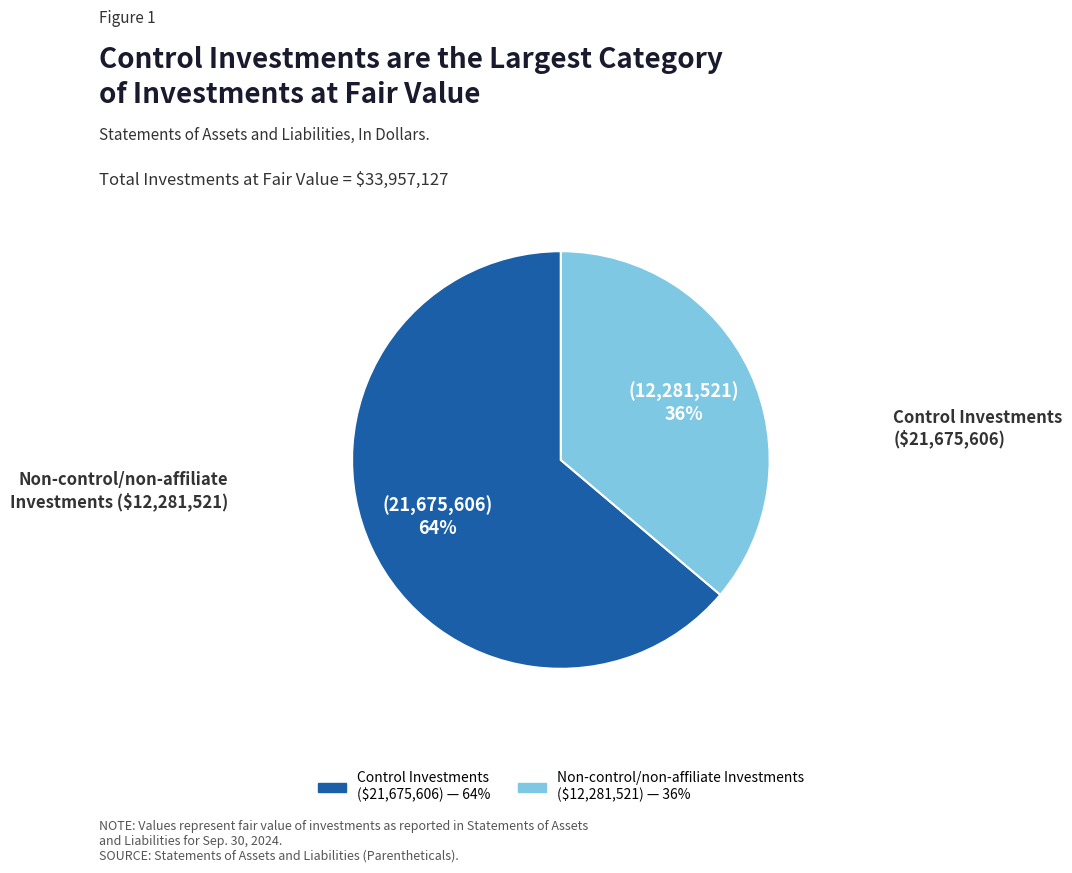

How many segments does this pie chart have?

2